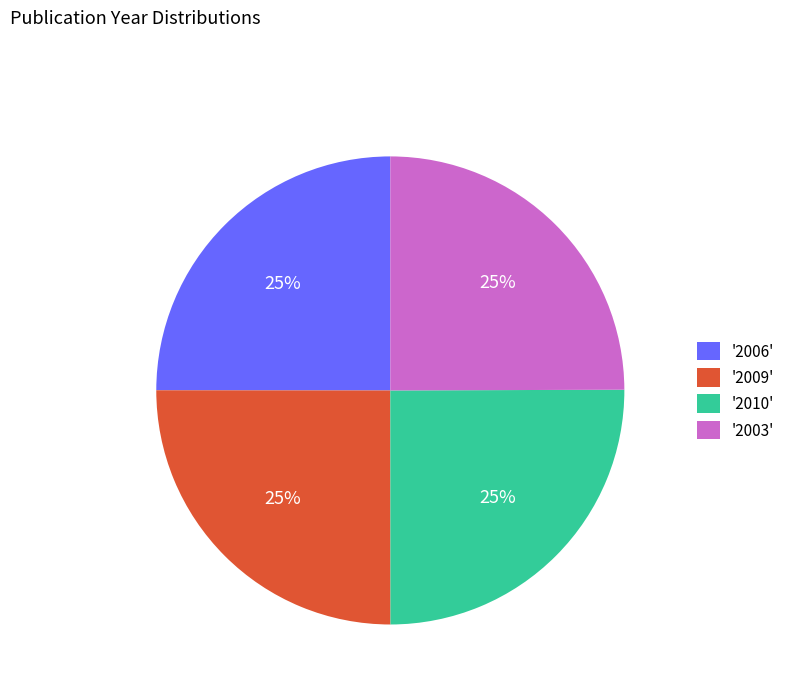

How many segments does this pie chart have?

4